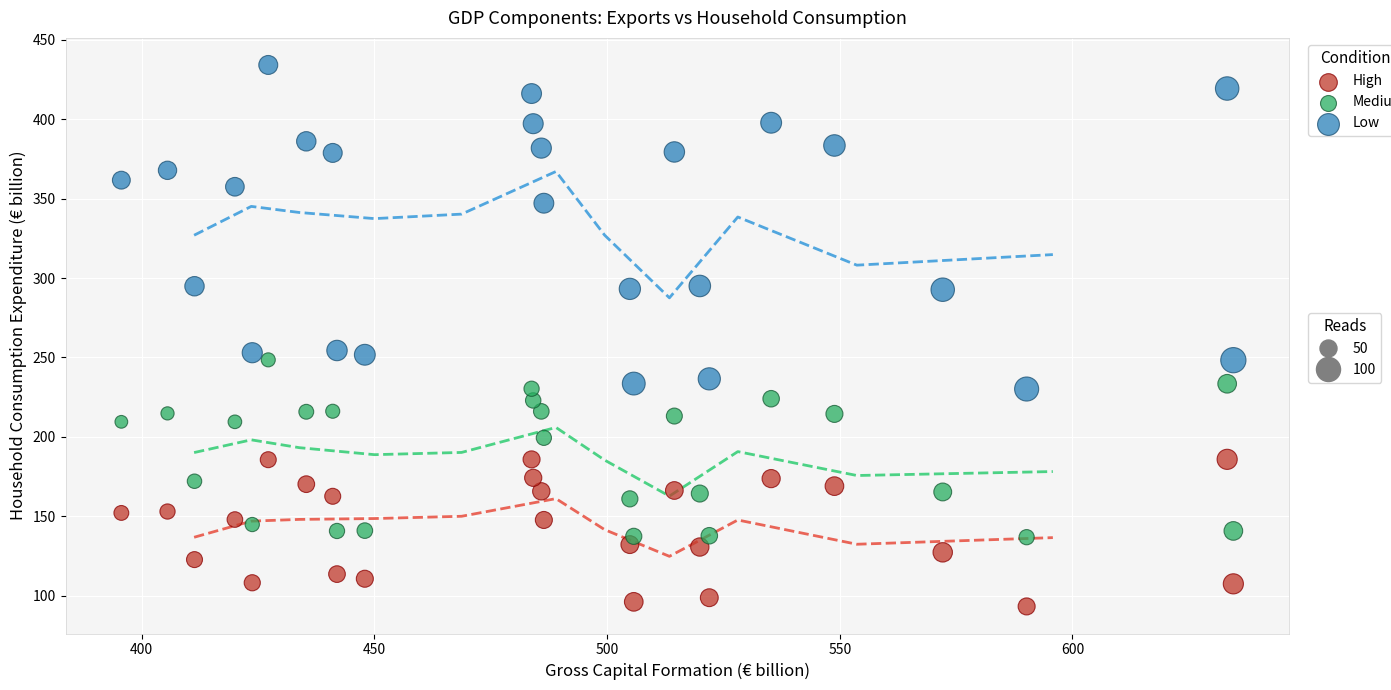

Across all data points, what is the range of X values (max minus min)?

239.0